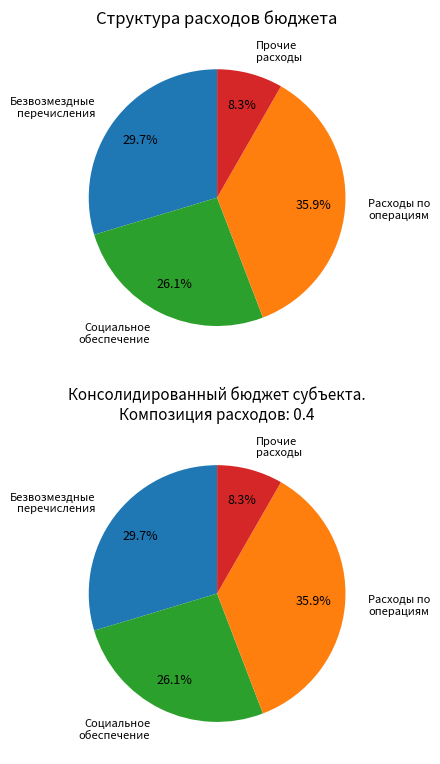

Is it true that Безвозмездные перечисления бюджетам is 30% of the pie?

True